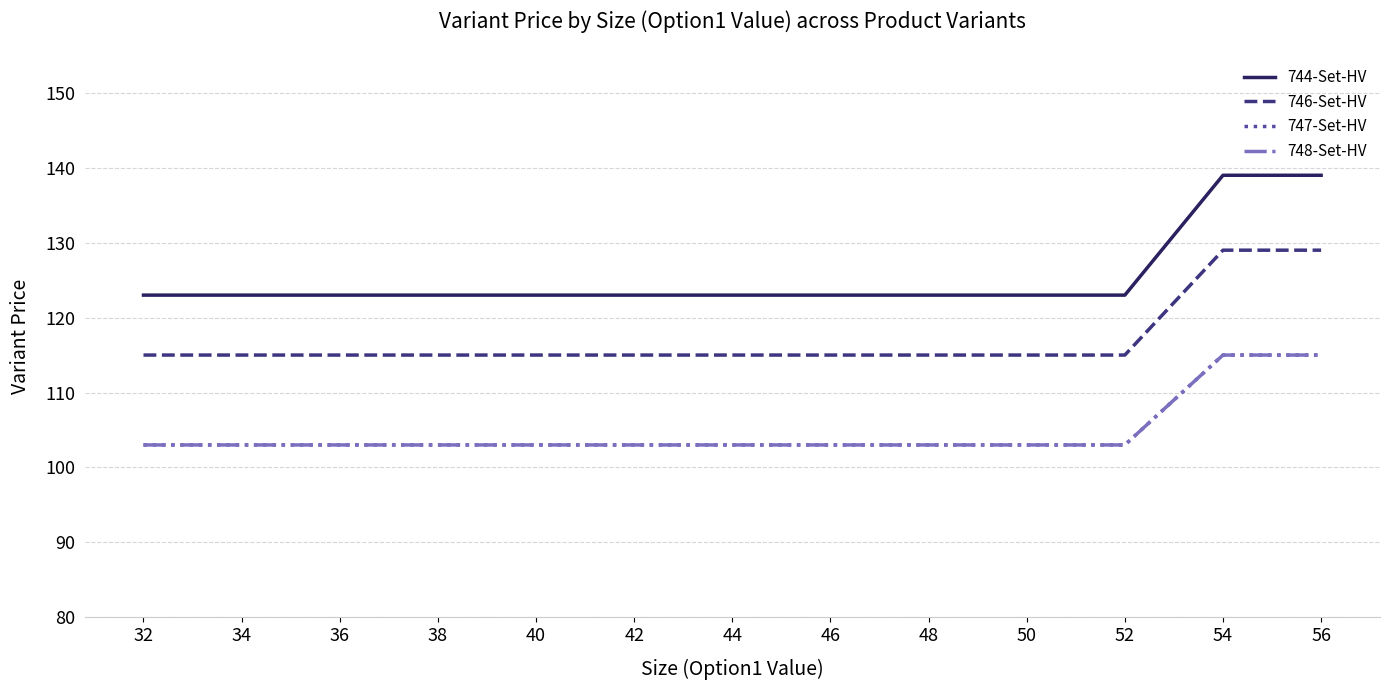

What is the value of the 748-Set-HV point at the 12th from the left?

115